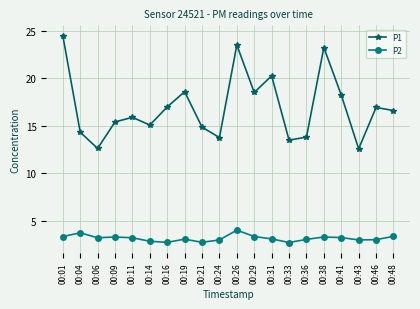

What is the value of the P1 point at the 8th from the left?

18.6